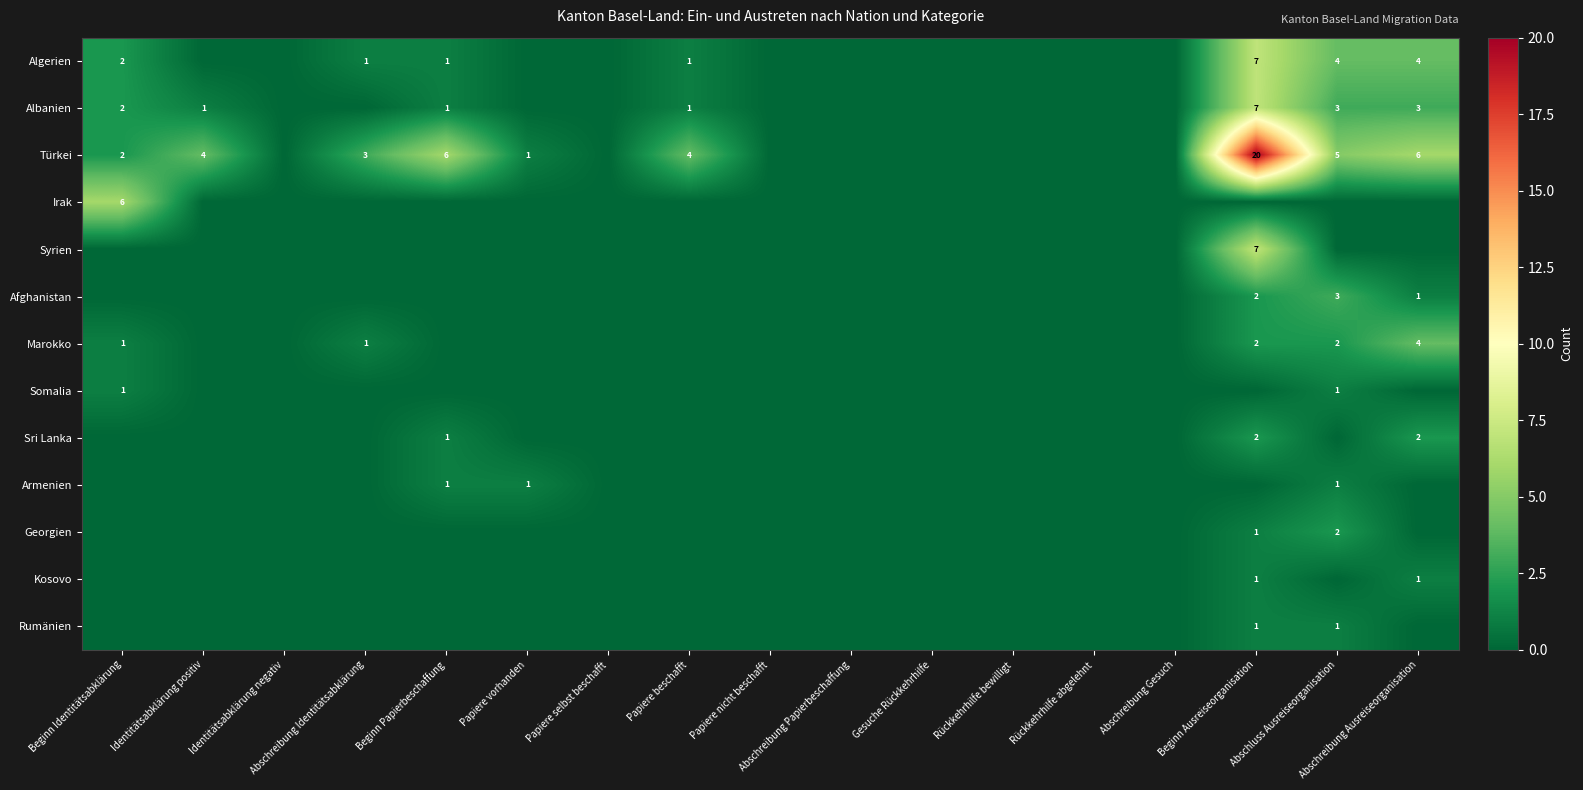

The value of Marokko at Abschreibung Identitätsabklärung is 1. True or false?

True